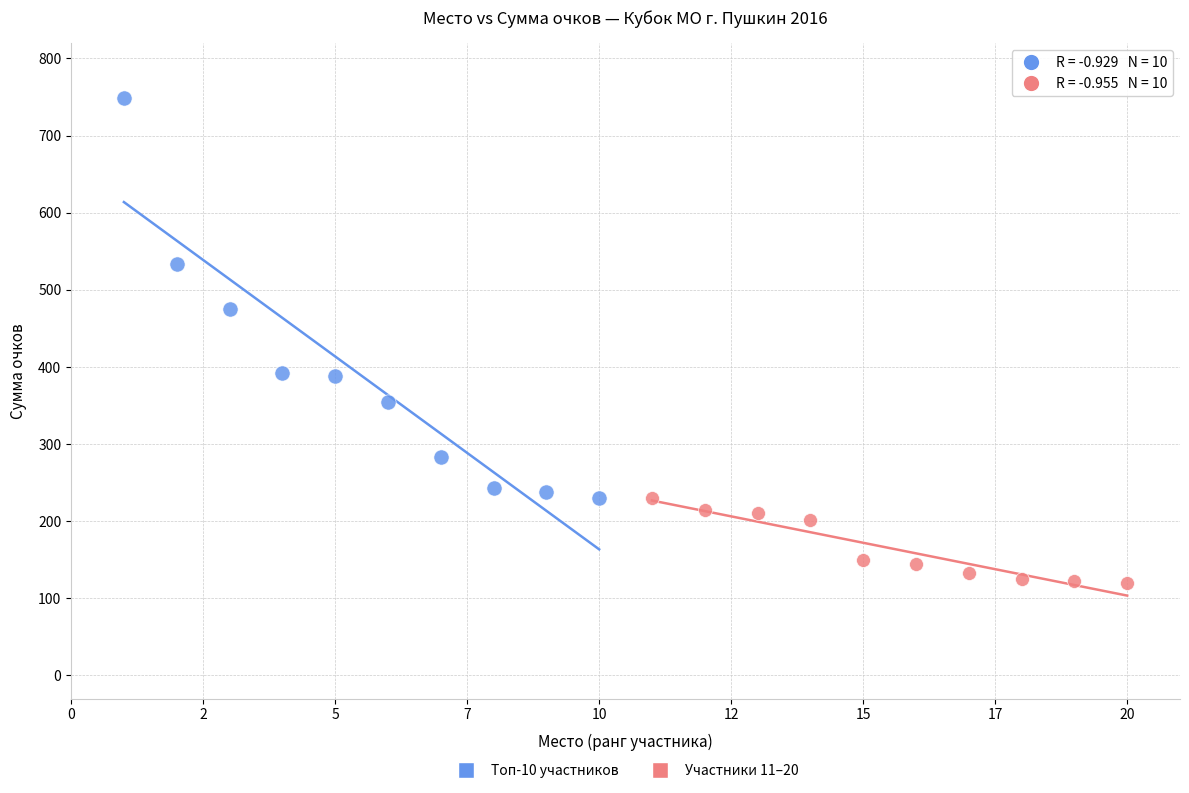

Which series has the widest spread of Y values?

Топ-10 участников